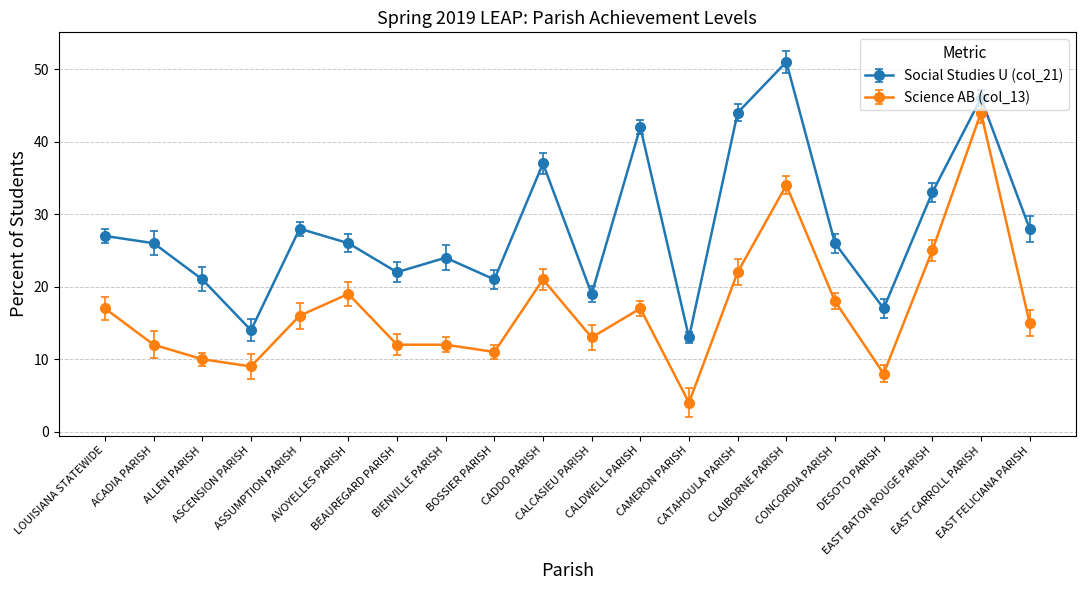

At which label does Social Studies U (col_21) reach its peak?

CLAIBORNE PARISH